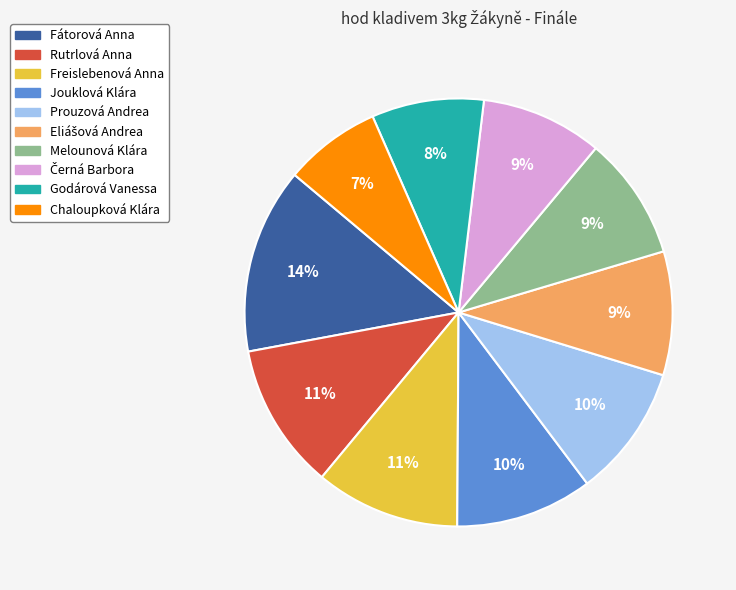

How many slices are in this pie chart?

10